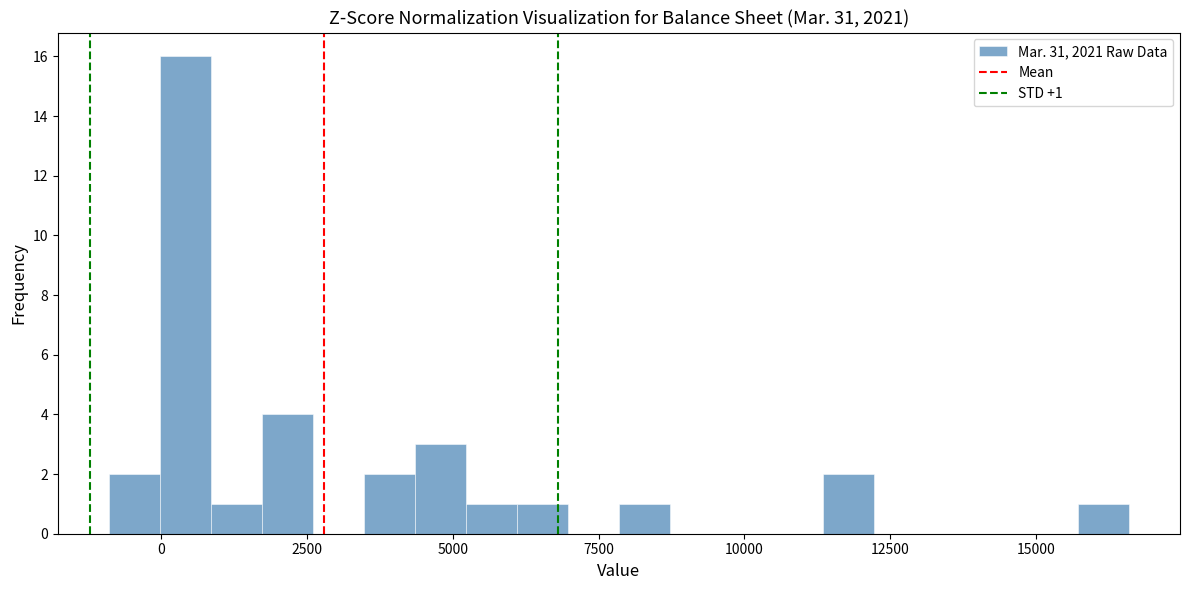

Around what value on the x-axis is the tallest bar? Give the approximate position of its centre, as read against the axis.

500